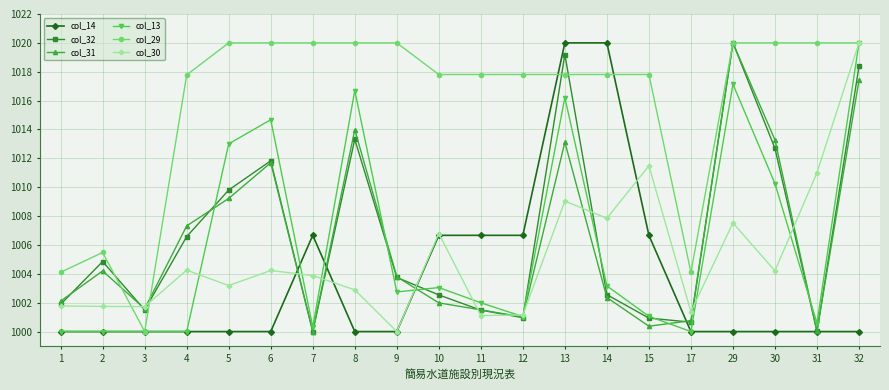

How many interior local valleys does the col_31 series have?

5